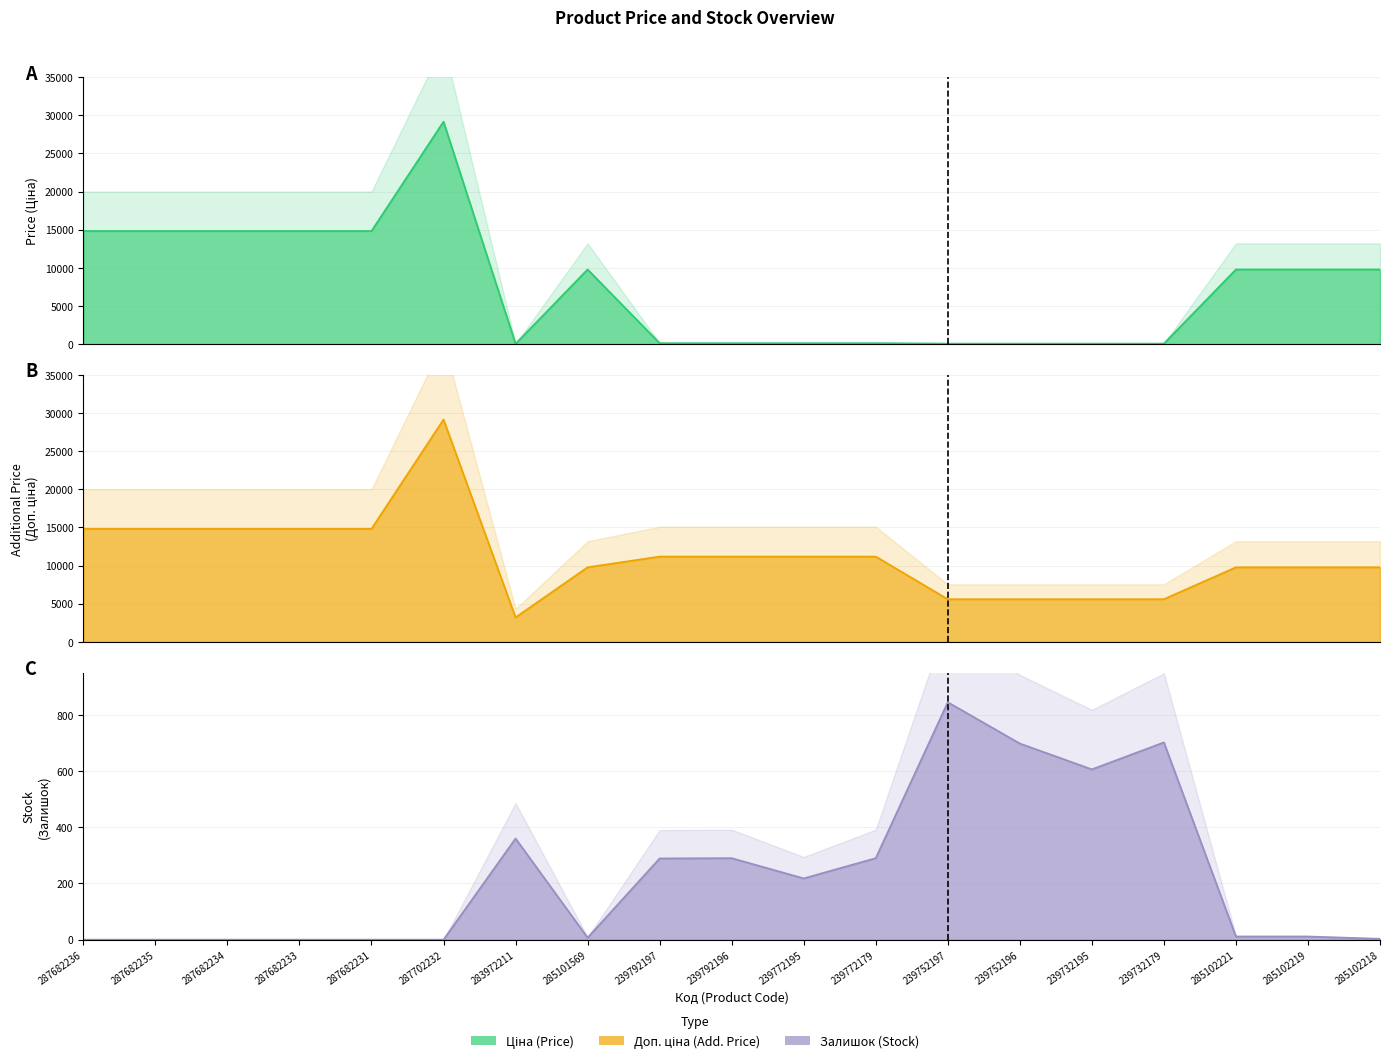

Rank the series by their average value, from lowest to highest.

Залишок line, Ціна line, Доп. ціна line